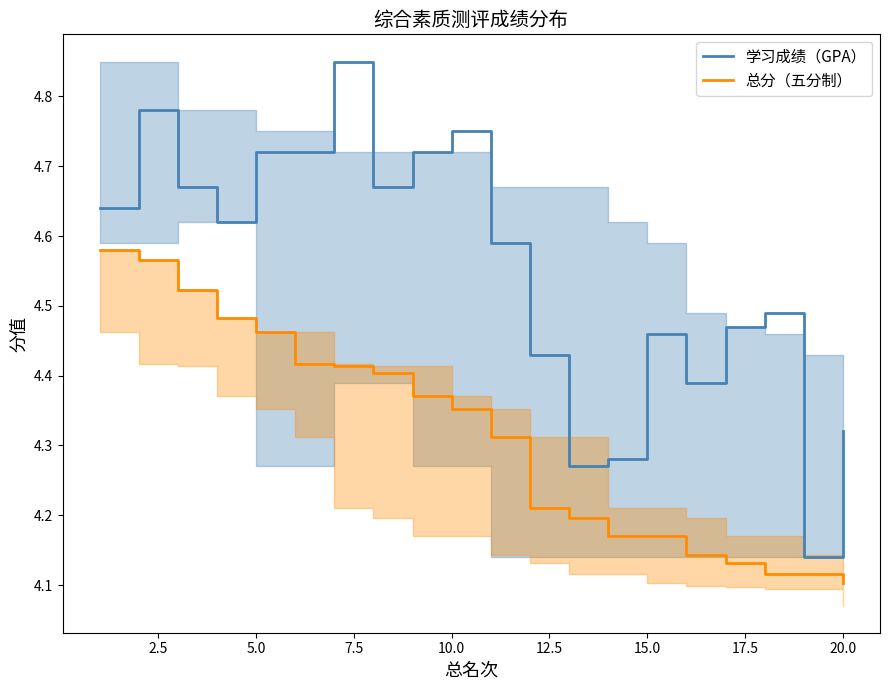

Is the value of 学习成绩（GPA） at 10.0 greater than the value of 总分（五分制） at 15.0?

Yes